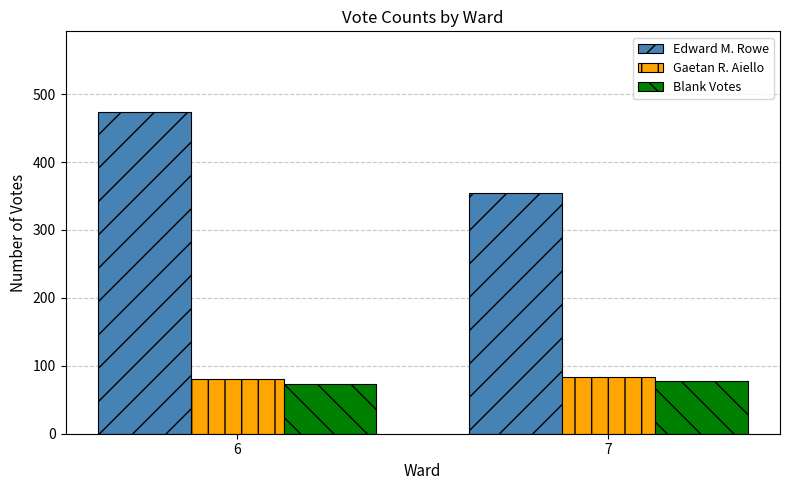

What is the difference between the highest and lowest values at 6?

401